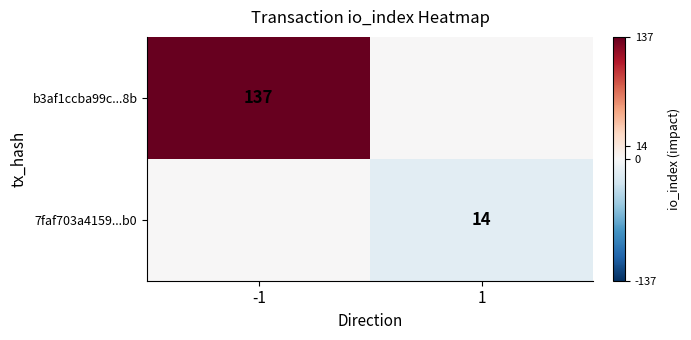

The 7faf703a4159...b0 series shows 8 at 1. True or false?

False